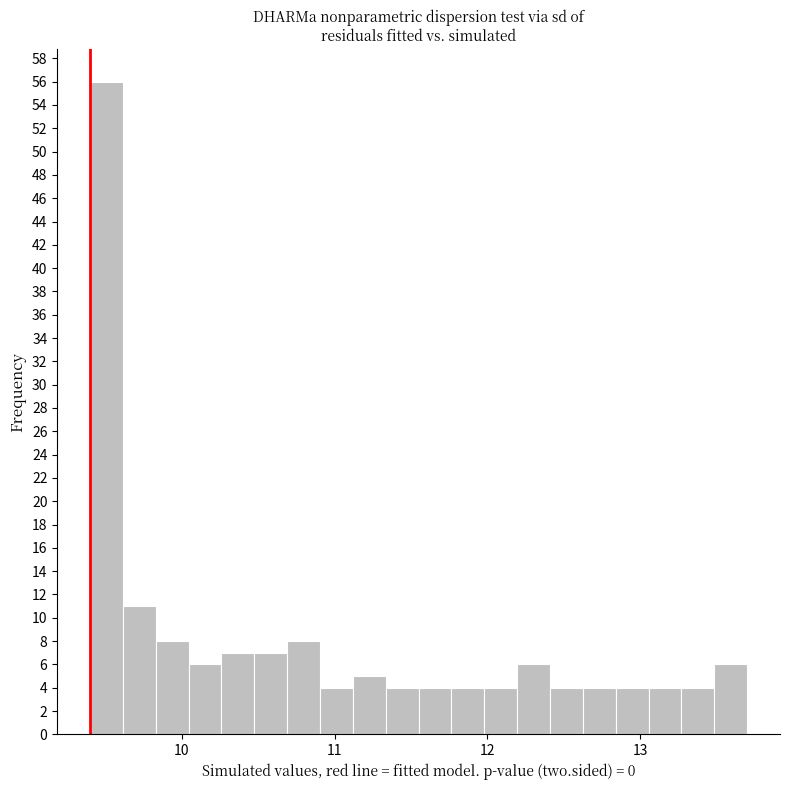

Read against the x-axis, roughly where is the centre of the tallest bar?

9.5